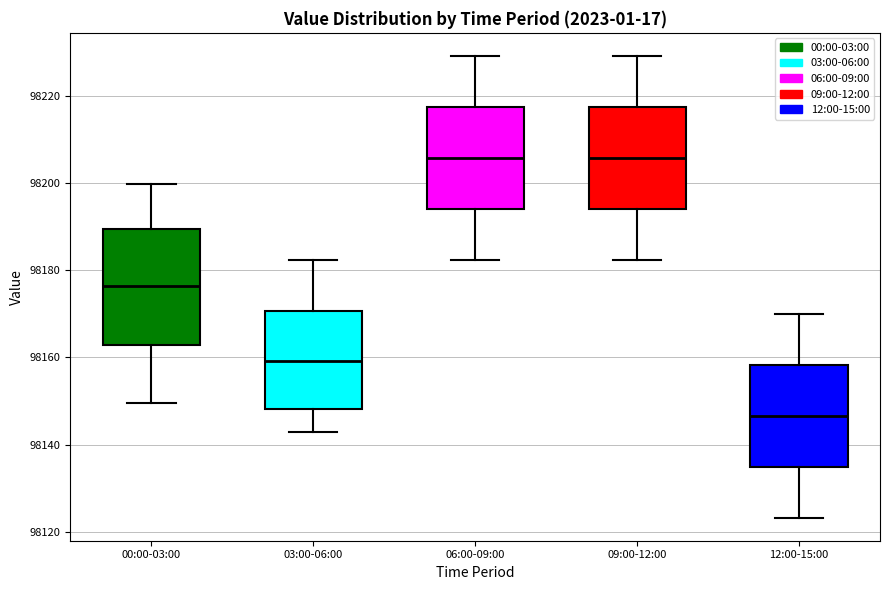

Reading left to right, transcribe this box plot: for each box, give where its median line is, the range the box spans, and where its two whiskers end, as read against the y-axis. The values are not printed on the chart, so give them approximately, as read against the axis.

00:00-03:00: median 98176, box 98162 to 98190, whiskers 98150 to 98200
03:00-06:00: median 98160, box 98148 to 98170, whiskers 98142 to 98182
06:00-09:00: median 98206, box 98194 to 98218, whiskers 98182 to 98230
09:00-12:00: median 98206, box 98194 to 98218, whiskers 98182 to 98230
12:00-15:00: median 98146, box 98134 to 98158, whiskers 98124 to 98170